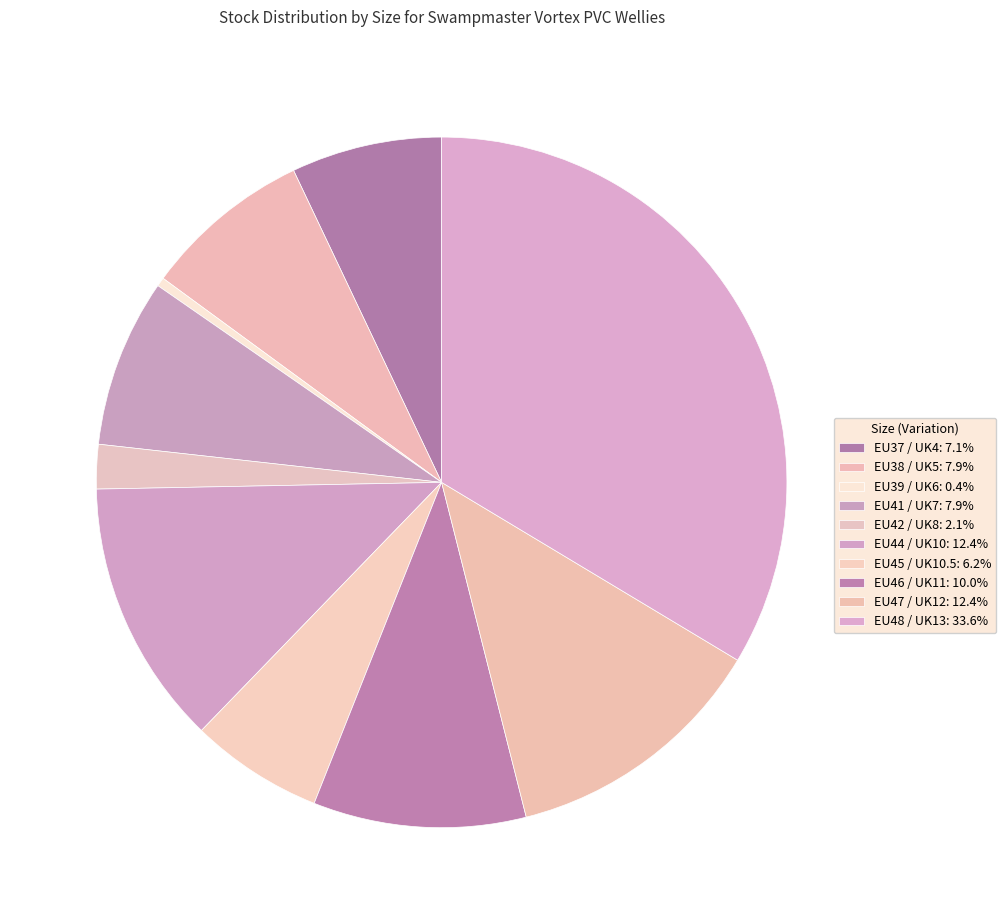

Does any single category account for the majority?

No